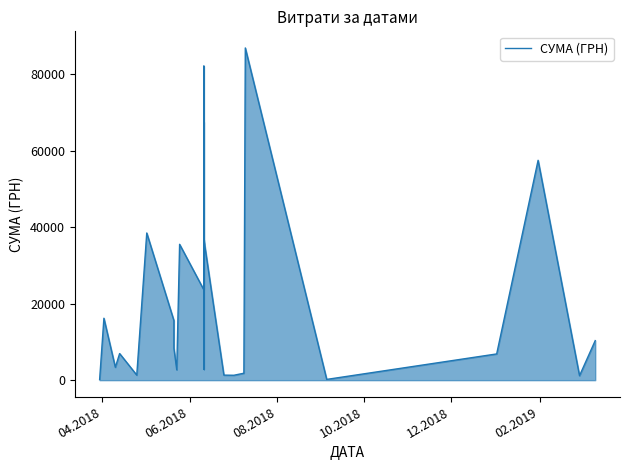

True or false: the data shows 62061.8 at 6.

False